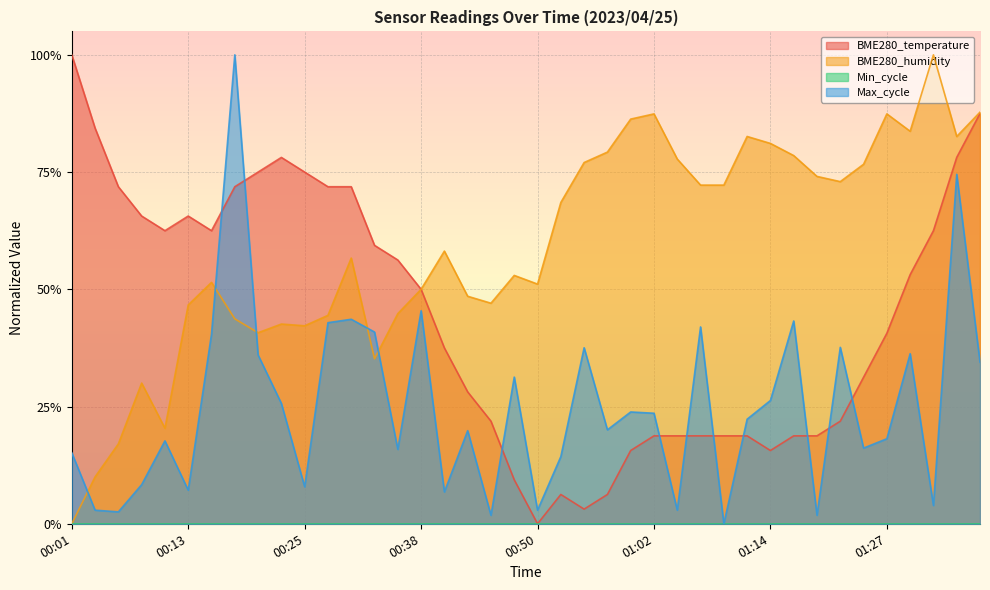

What is the difference between the maximum and minimum values in the BME280_temperature series?

1.0